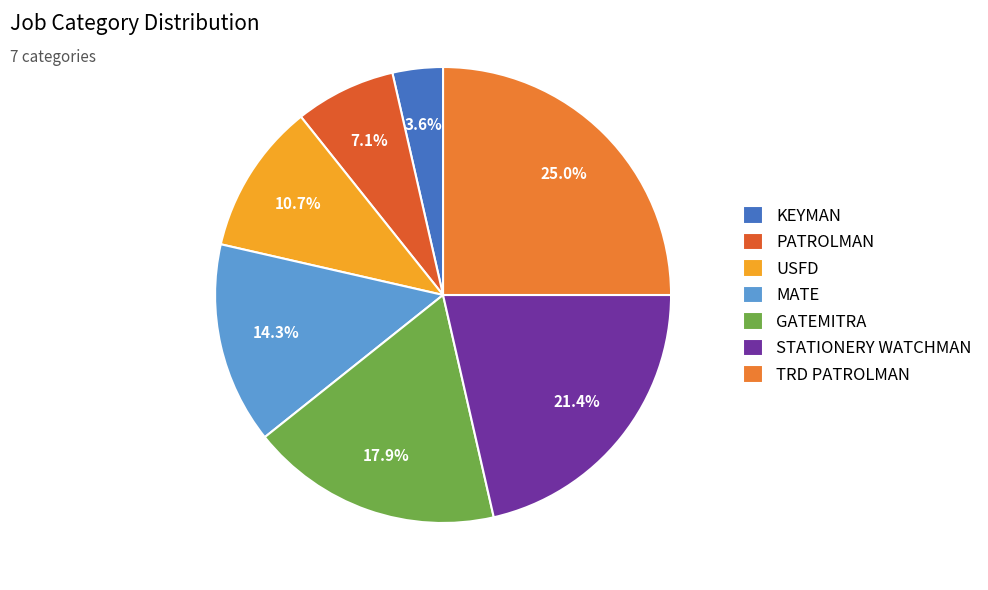

Do KEYMAN and TRD PATROLMAN together represent more than half of the pie?

No